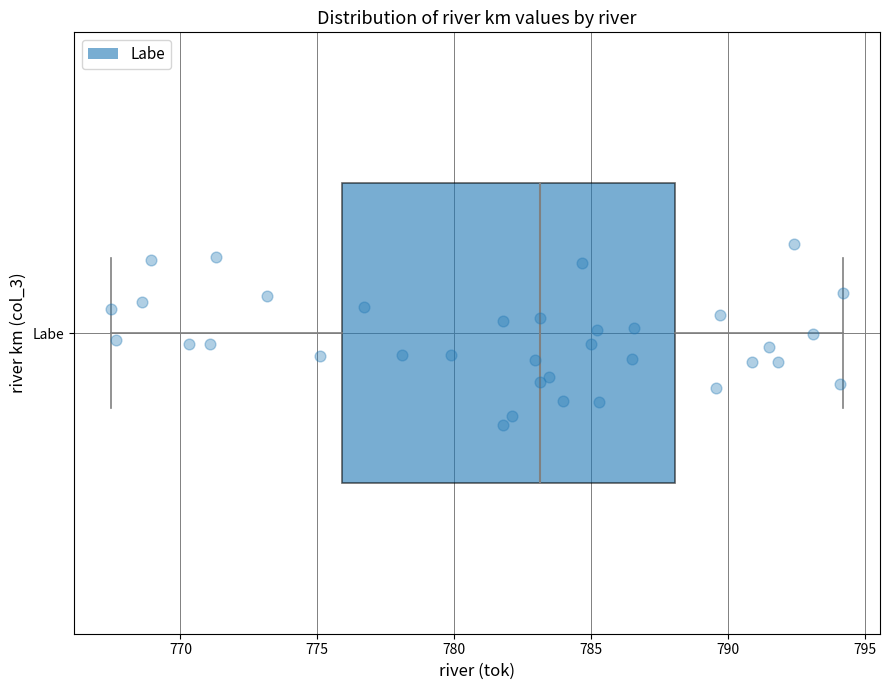

Transcribe this box plot: give where the median line is, the range the box spans, and where the two whiskers end, as read against the x-axis. The values are not printed on the chart, so give them approximately, as read against the axis.

median 783.0, box 776.0 to 788.0, whiskers 767.5 to 794.0